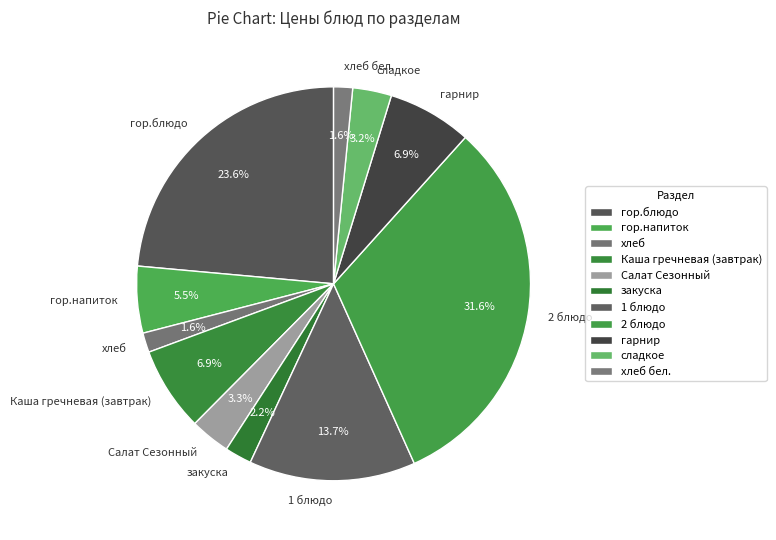

What is the largest slice in the pie chart?

2 блюдо